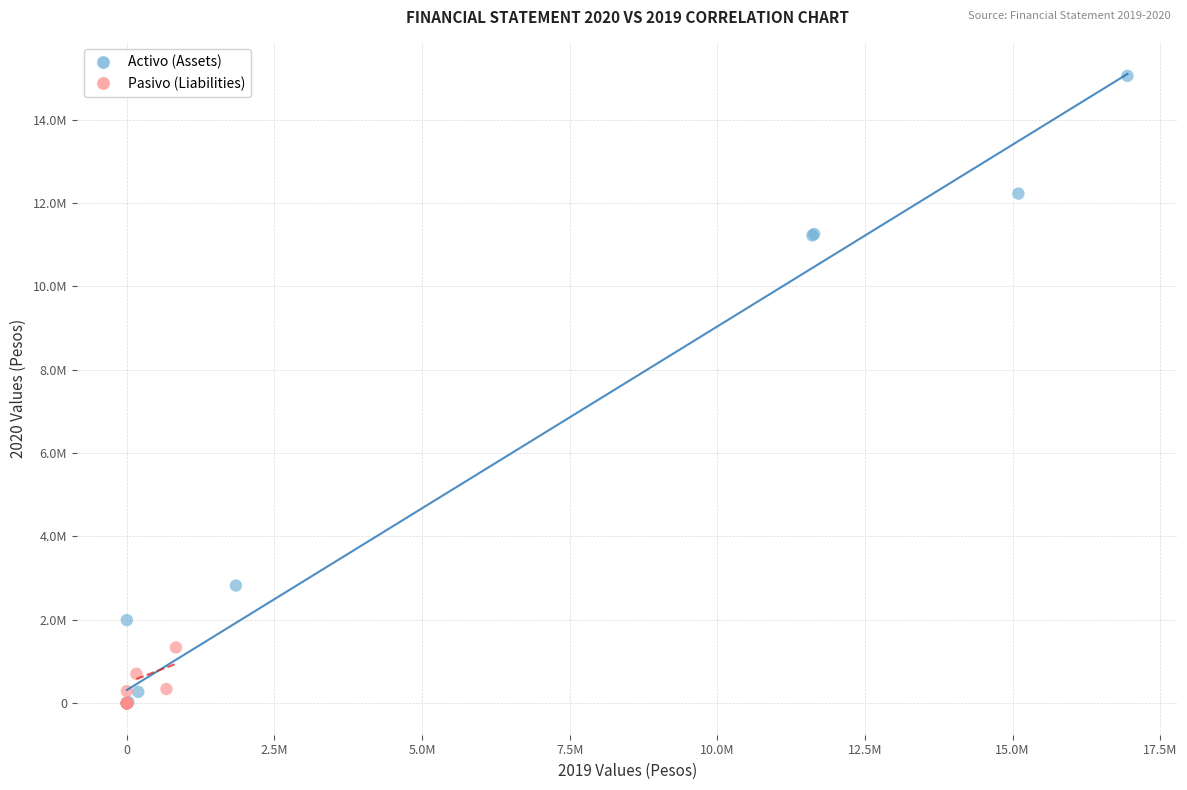

Which series has the widest spread of Y values?

Activo (Assets)